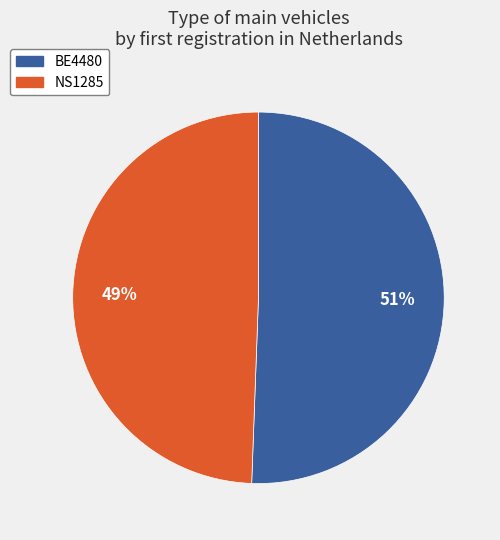

To the nearest percent, what percentage of the pie is NS1285?

49%